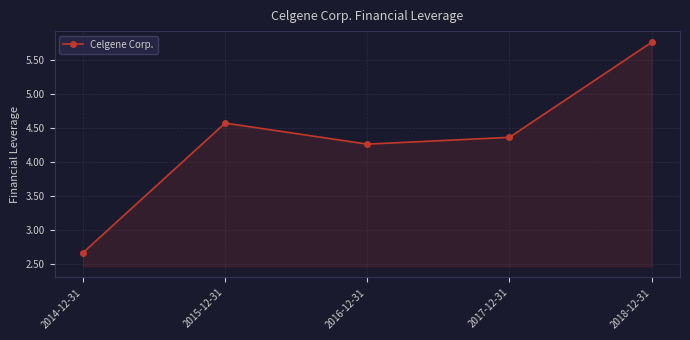

Is it true that the value at 2018-12-31 is 1.2?

False